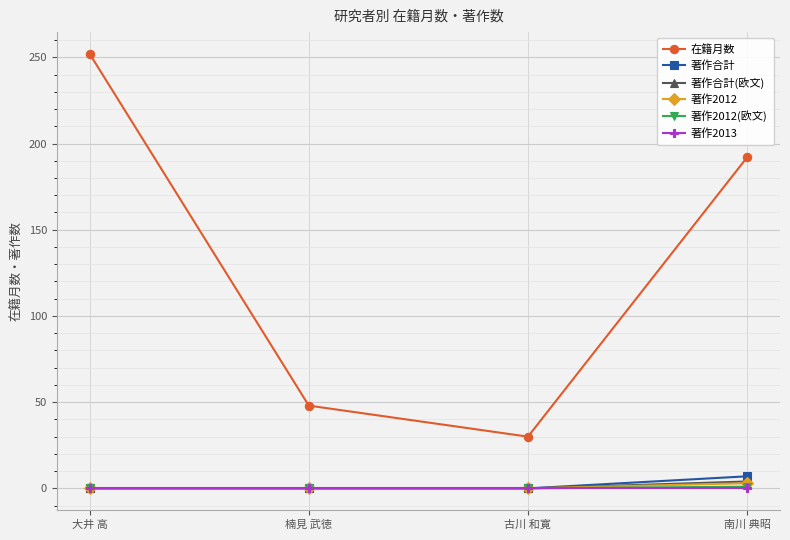

What is the average value of the 著作2012 series?

1